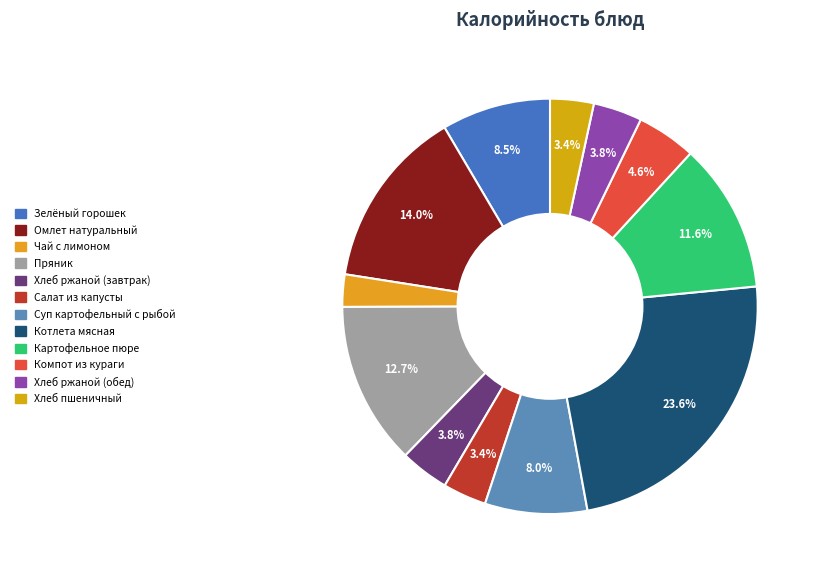

What percentage do Хлеб ржаной (завтрак) and Салат из капусты together represent?

7.2%